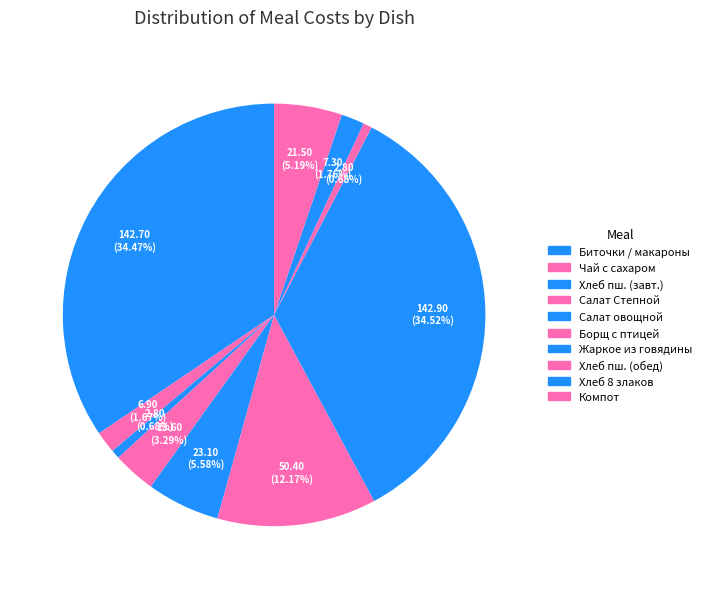

Count the number of slices in the pie.

10